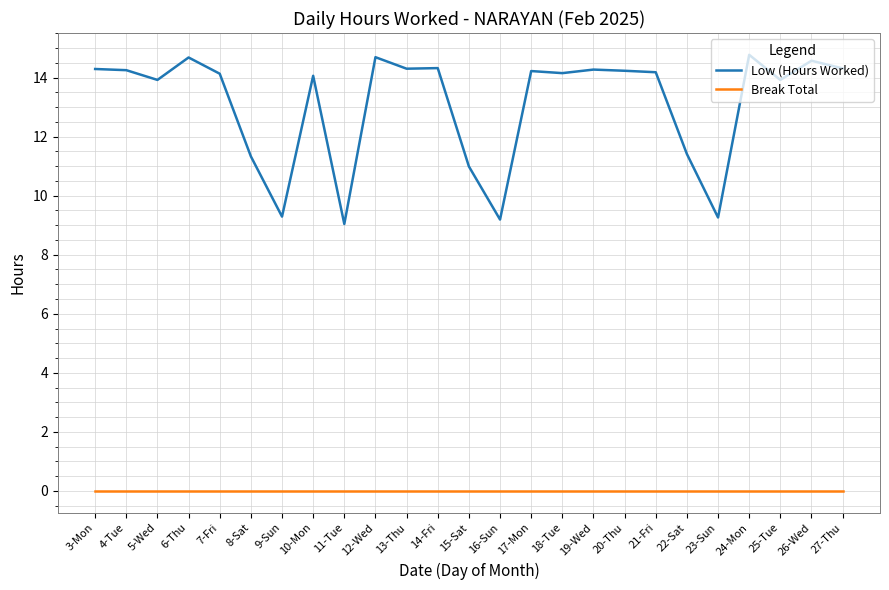

Rank the series by their average value, from highest to lowest.

Low (Hours Worked), Break Total